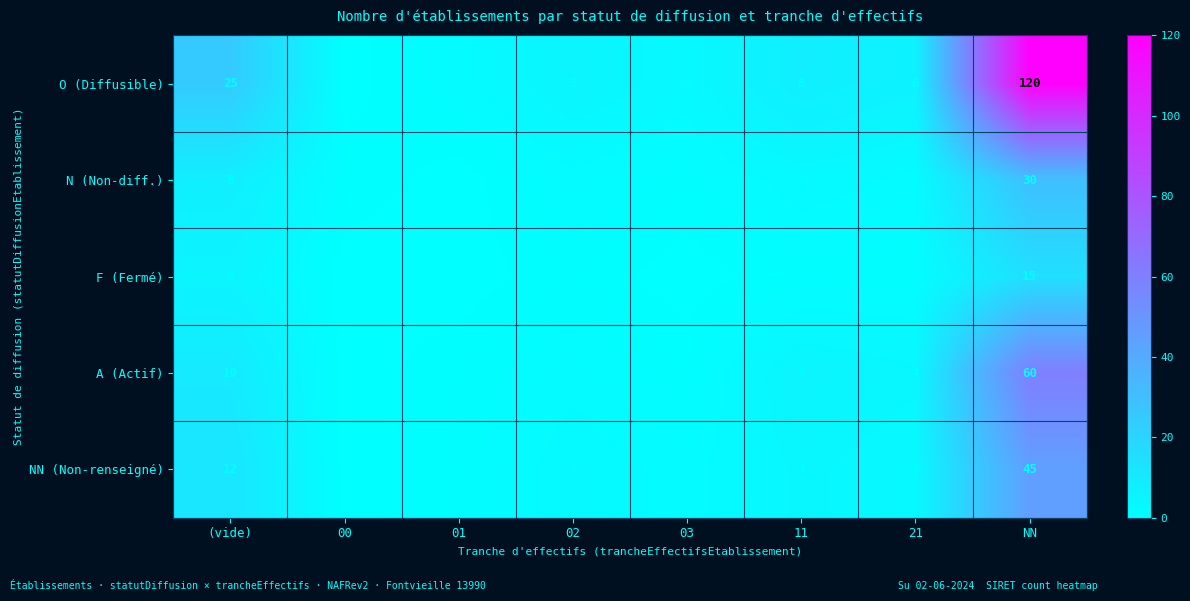

Is it true that O (Diffusible) equals 120 at NN?

True